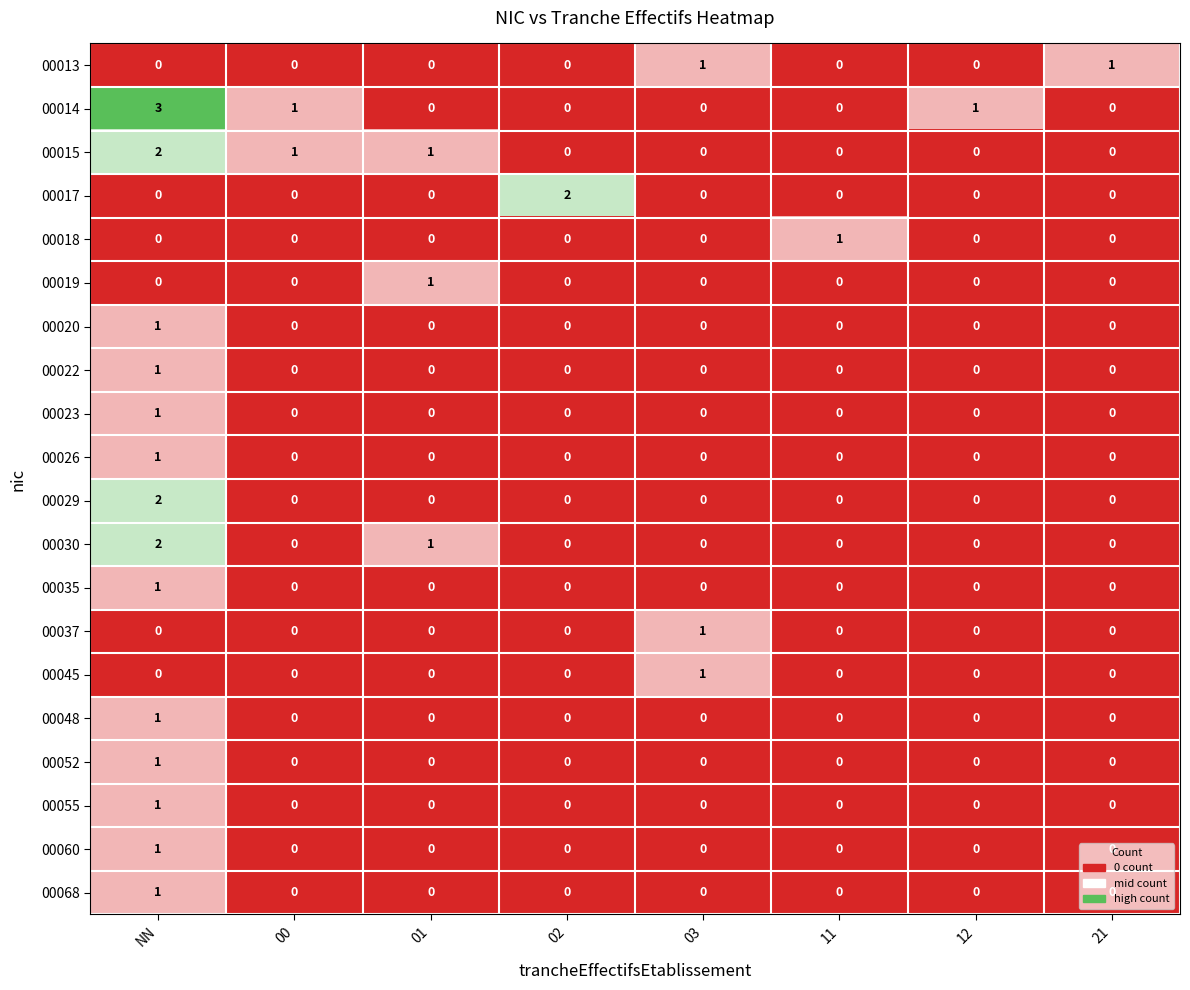

True or false: 00055 has a value of 1 at NN.

True